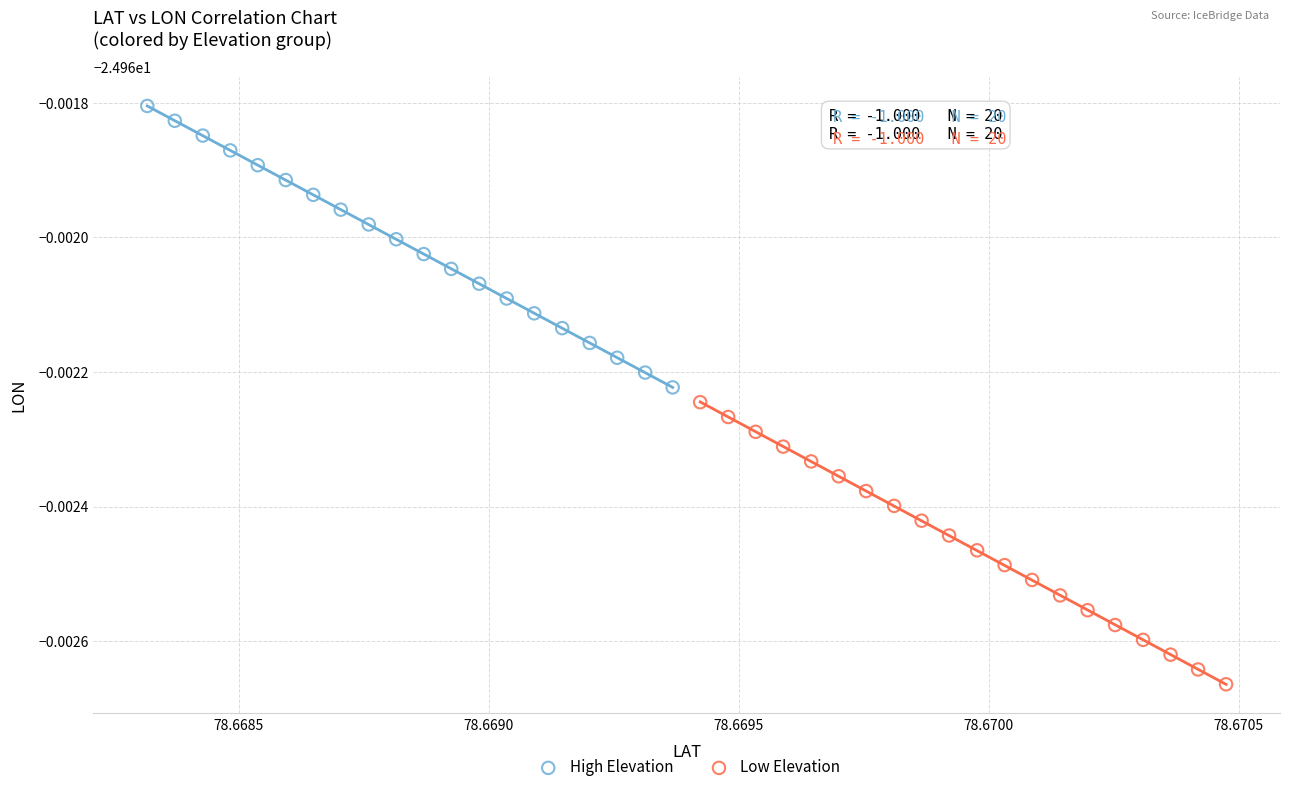

Which series reaches the minimum Y coordinate?

Low Elevation